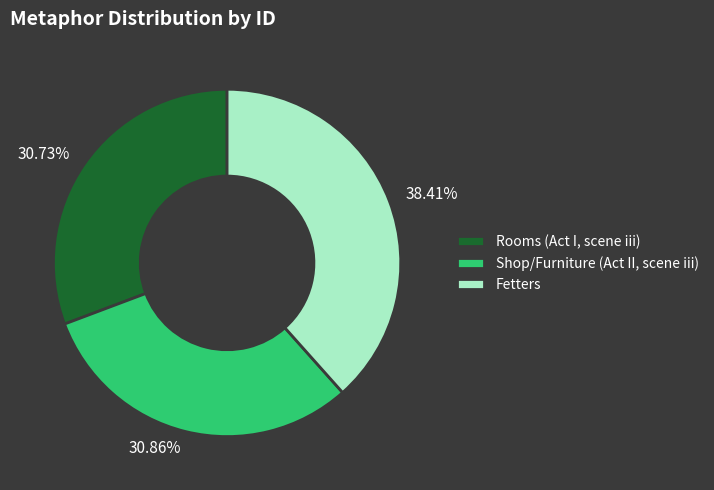

To the nearest percent, what percentage of the pie is Fetters?

38%